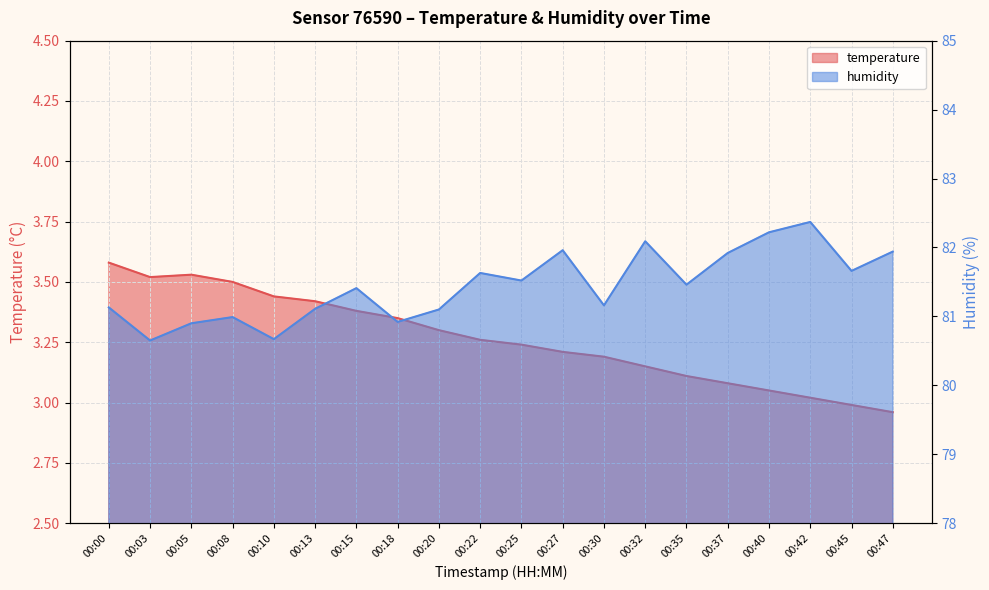

Between 00:00 and 00:03, which is larger?

00:00